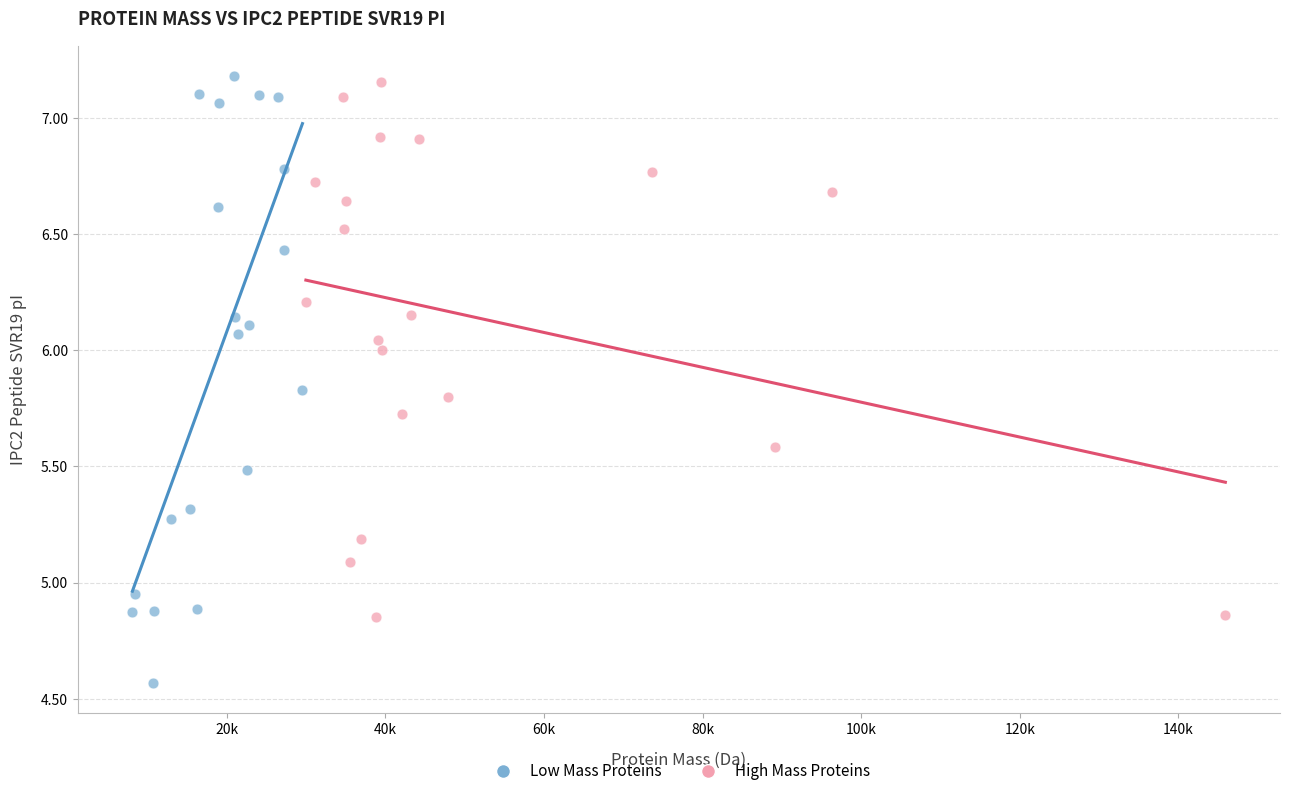

Which series has the widest spread of Y values?

Low Mass Proteins